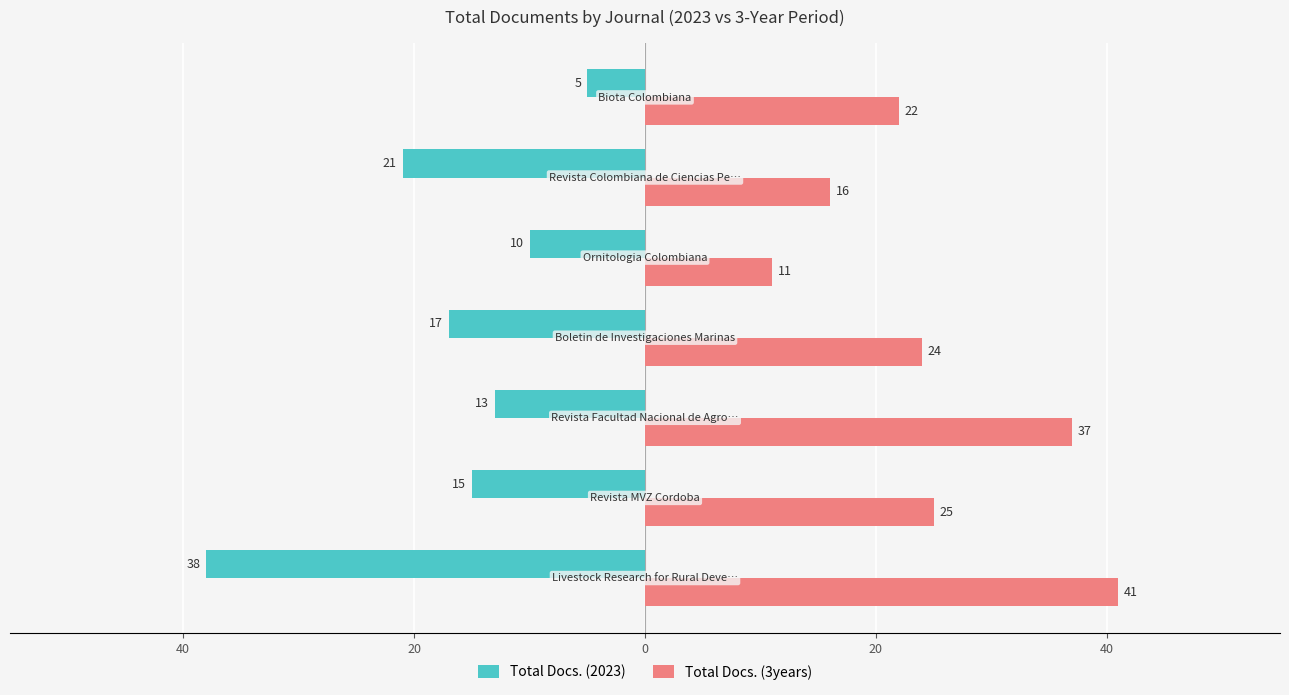

What are all the series names shown in the legend?

Total Docs. (2023), Total Docs. (3years)